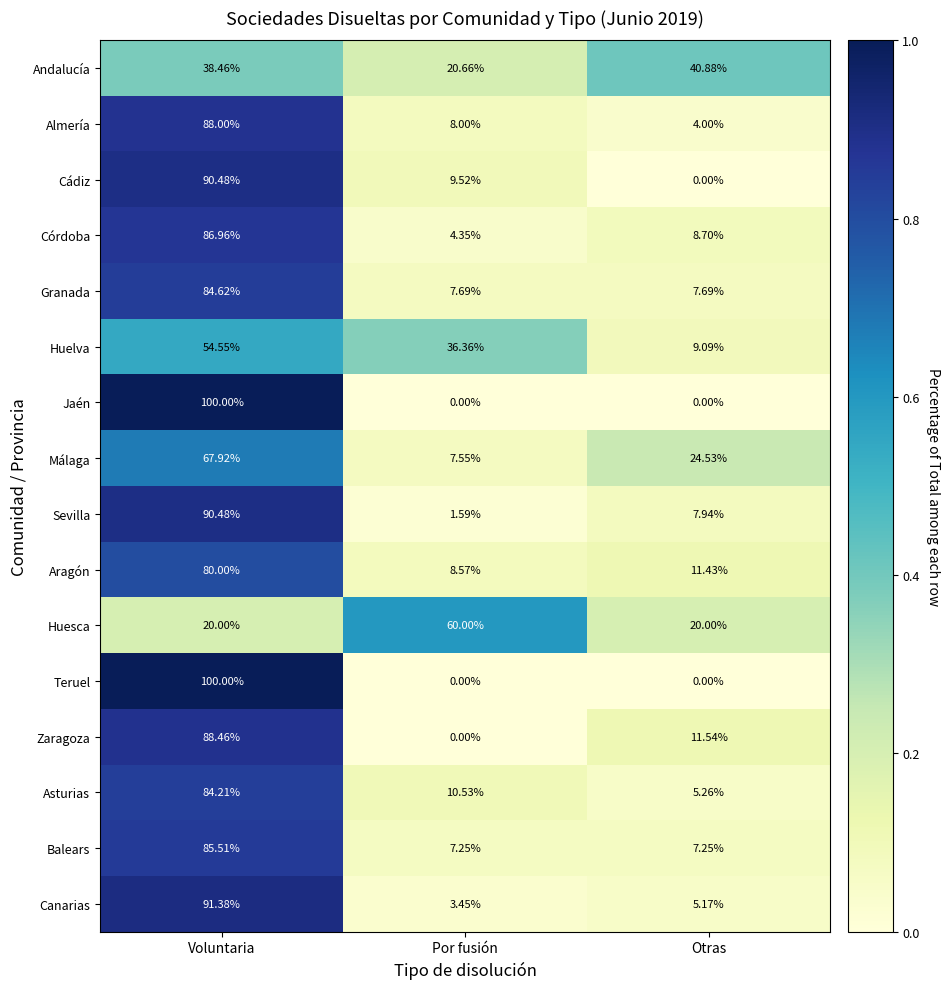

At which category is the sum across all series the highest?

Voluntaria